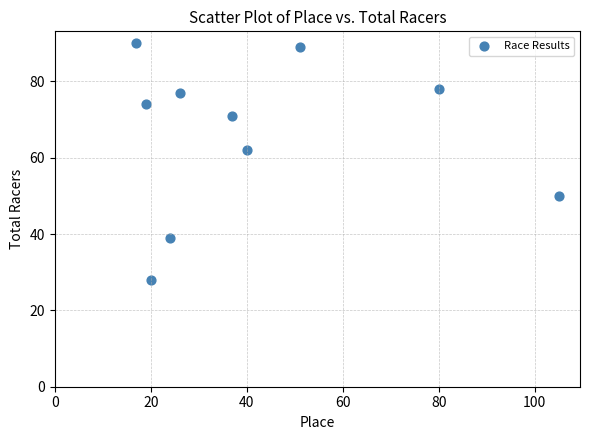

What Y value in the scatter plot is closest to 59?

62